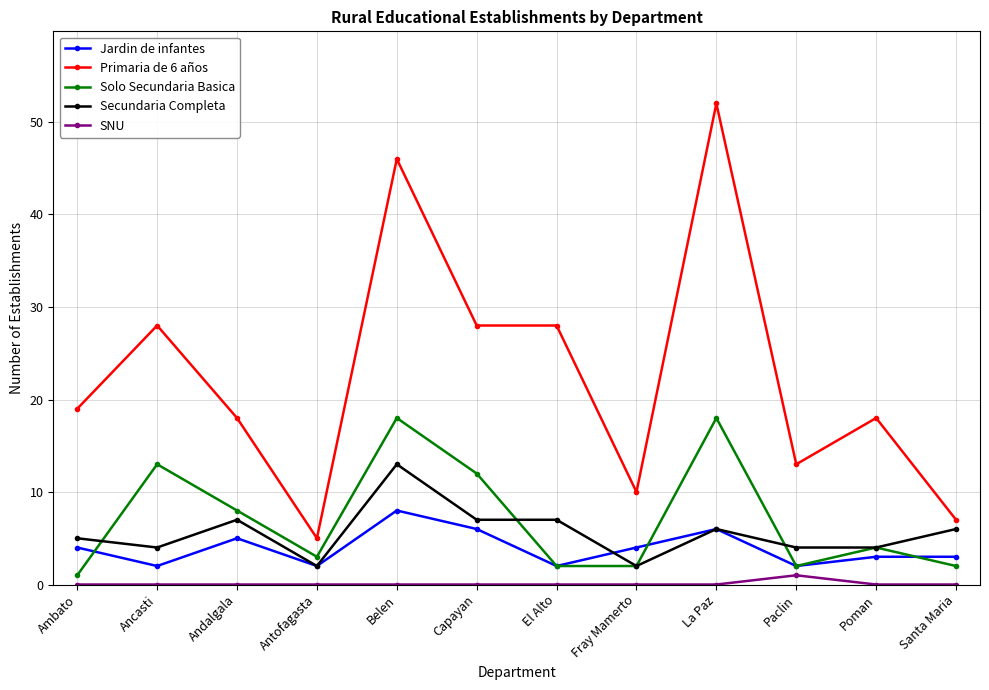

How many data points in Secundaria Completa are less than 6?

6